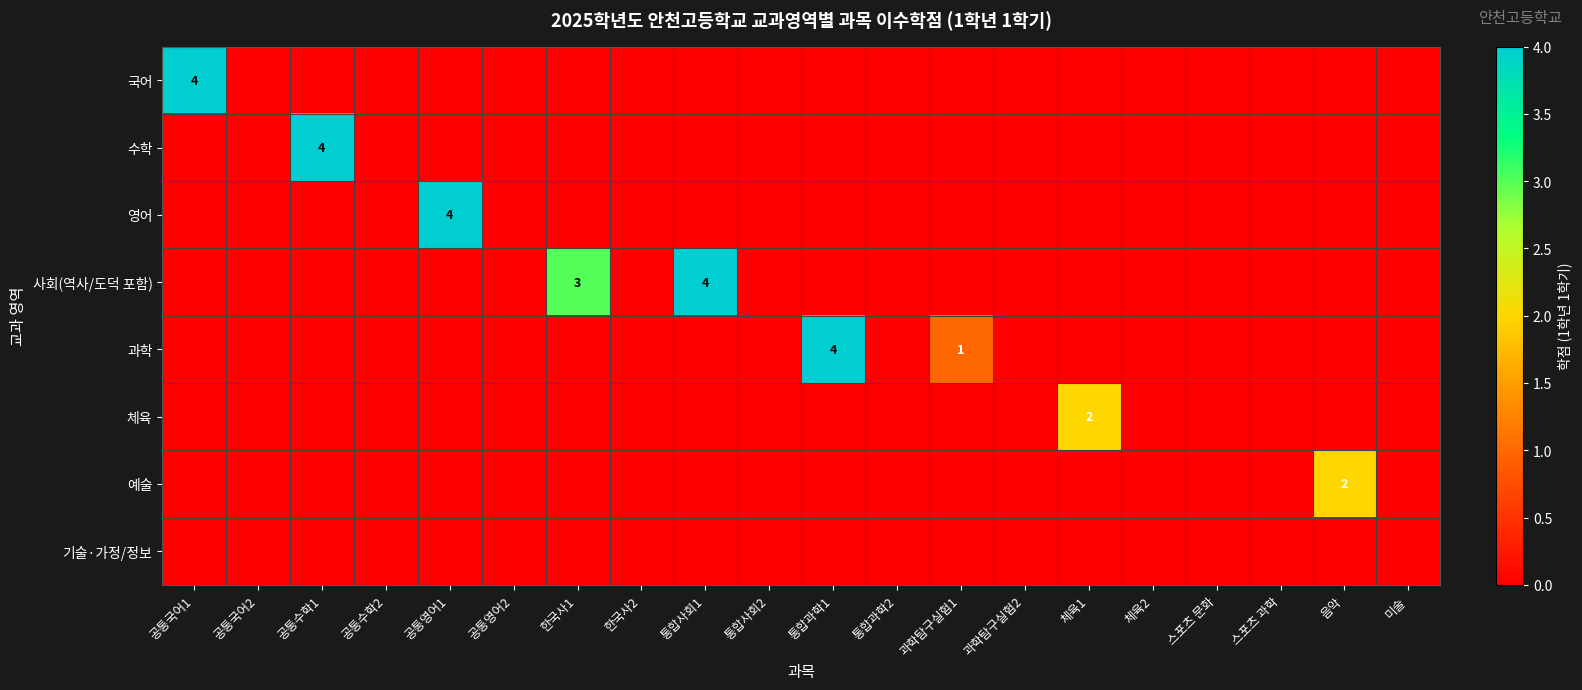

The value of 사회(역사/도덕 포함) at 한국사1 is 2. True or false?

False